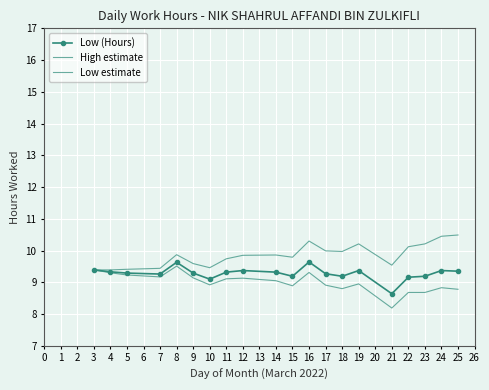

Where is the first local maximum for High estimate?

8